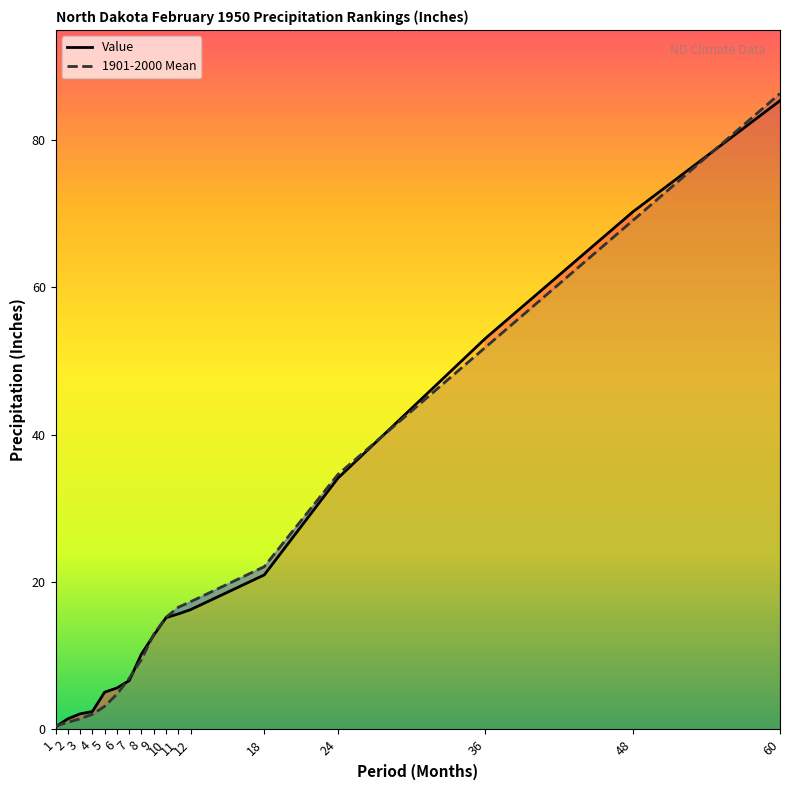

What is the maximum value for 1901-2000 Mean?

86.3